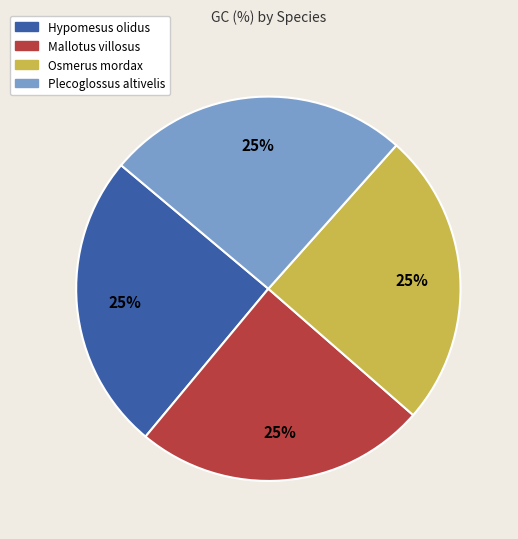

How many segments does this pie chart have?

4